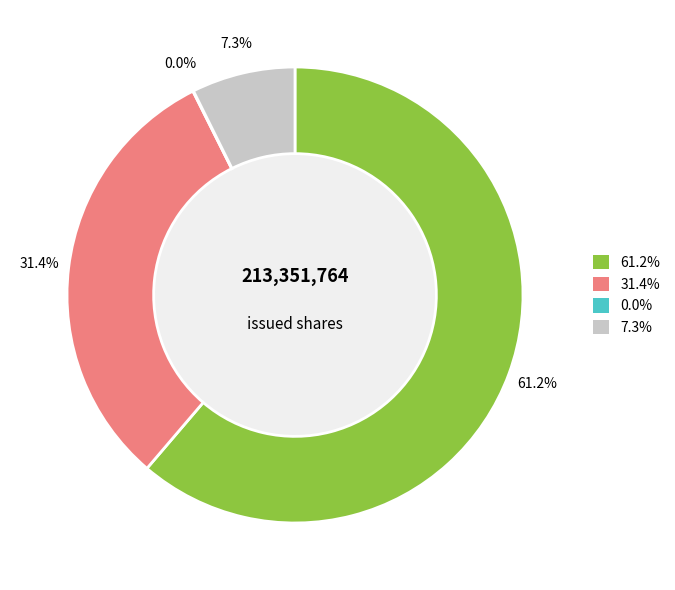

Does any single category account for the majority?

Yes